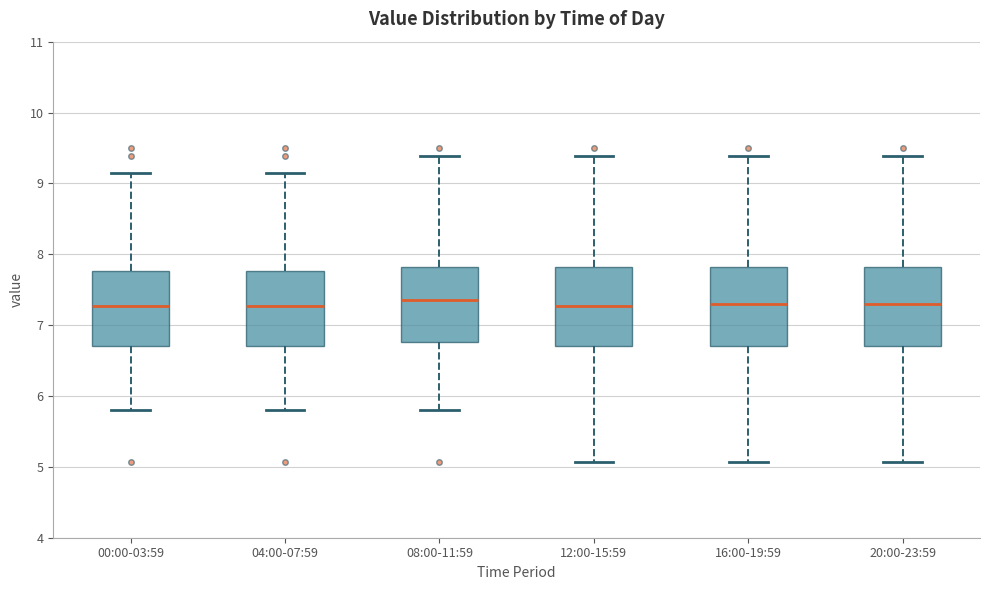

Reading left to right, read every box against the y-axis: the position of its median line, the range the box covers, and the ends of its whiskers. The values are not printed on the chart, so give them approximately, as read against the axis.

00:00-03:59: median 7.3, box 6.7 to 7.8, whiskers 5.8 to 9.2
04:00-07:59: median 7.3, box 6.7 to 7.8, whiskers 5.8 to 9.2
08:00-11:59: median 7.4, box 6.8 to 7.8, whiskers 5.8 to 9.4
12:00-15:59: median 7.3, box 6.7 to 7.8, whiskers 5.1 to 9.4
16:00-19:59: median 7.3, box 6.7 to 7.8, whiskers 5.1 to 9.4
20:00-23:59: median 7.3, box 6.7 to 7.8, whiskers 5.1 to 9.4